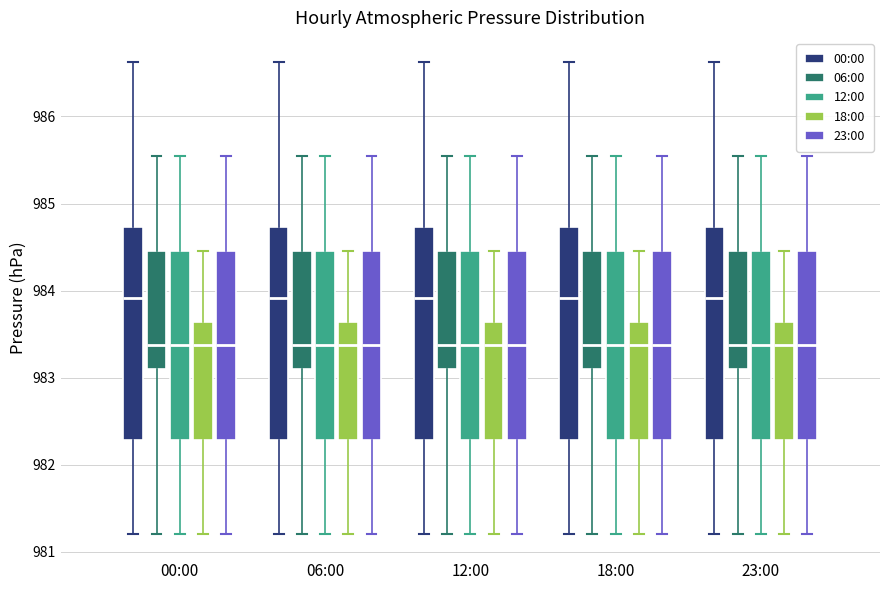

Reading left to right, transcribe this box plot: for each box, give where its median line is, the range the box spans, and where its two whiskers end, as read against the y-axis. The values are not printed on the chart, so give them approximately, as read against the axis.

00:00 (00:00): median 983.9, box 982.3 to 984.7, whiskers 981.2 to 986.6
00:00 (06:00): median 983.4, box 983.1 to 984.5, whiskers 981.2 to 985.5
00:00 (12:00): median 983.4, box 982.3 to 984.5, whiskers 981.2 to 985.5
00:00 (18:00): median 983.4, box 982.3 to 983.6, whiskers 981.2 to 984.5
00:00 (23:00): median 983.4, box 982.3 to 984.5, whiskers 981.2 to 985.5
06:00 (00:00): median 983.9, box 982.3 to 984.7, whiskers 981.2 to 986.6
06:00 (06:00): median 983.4, box 983.1 to 984.5, whiskers 981.2 to 985.5
06:00 (12:00): median 983.4, box 982.3 to 984.5, whiskers 981.2 to 985.5
06:00 (18:00): median 983.4, box 982.3 to 983.6, whiskers 981.2 to 984.5
06:00 (23:00): median 983.4, box 982.3 to 984.5, whiskers 981.2 to 985.5
12:00 (00:00): median 983.9, box 982.3 to 984.7, whiskers 981.2 to 986.6
12:00 (06:00): median 983.4, box 983.1 to 984.5, whiskers 981.2 to 985.5
12:00 (12:00): median 983.4, box 982.3 to 984.5, whiskers 981.2 to 985.5
12:00 (18:00): median 983.4, box 982.3 to 983.6, whiskers 981.2 to 984.5
12:00 (23:00): median 983.4, box 982.3 to 984.5, whiskers 981.2 to 985.5
18:00 (00:00): median 983.9, box 982.3 to 984.7, whiskers 981.2 to 986.6
18:00 (06:00): median 983.4, box 983.1 to 984.5, whiskers 981.2 to 985.5
18:00 (12:00): median 983.4, box 982.3 to 984.5, whiskers 981.2 to 985.5
18:00 (18:00): median 983.4, box 982.3 to 983.6, whiskers 981.2 to 984.5
18:00 (23:00): median 983.4, box 982.3 to 984.5, whiskers 981.2 to 985.5
23:00 (00:00): median 983.9, box 982.3 to 984.7, whiskers 981.2 to 986.6
23:00 (06:00): median 983.4, box 983.1 to 984.5, whiskers 981.2 to 985.5
23:00 (12:00): median 983.4, box 982.3 to 984.5, whiskers 981.2 to 985.5
23:00 (18:00): median 983.4, box 982.3 to 983.6, whiskers 981.2 to 984.5
23:00 (23:00): median 983.4, box 982.3 to 984.5, whiskers 981.2 to 985.5